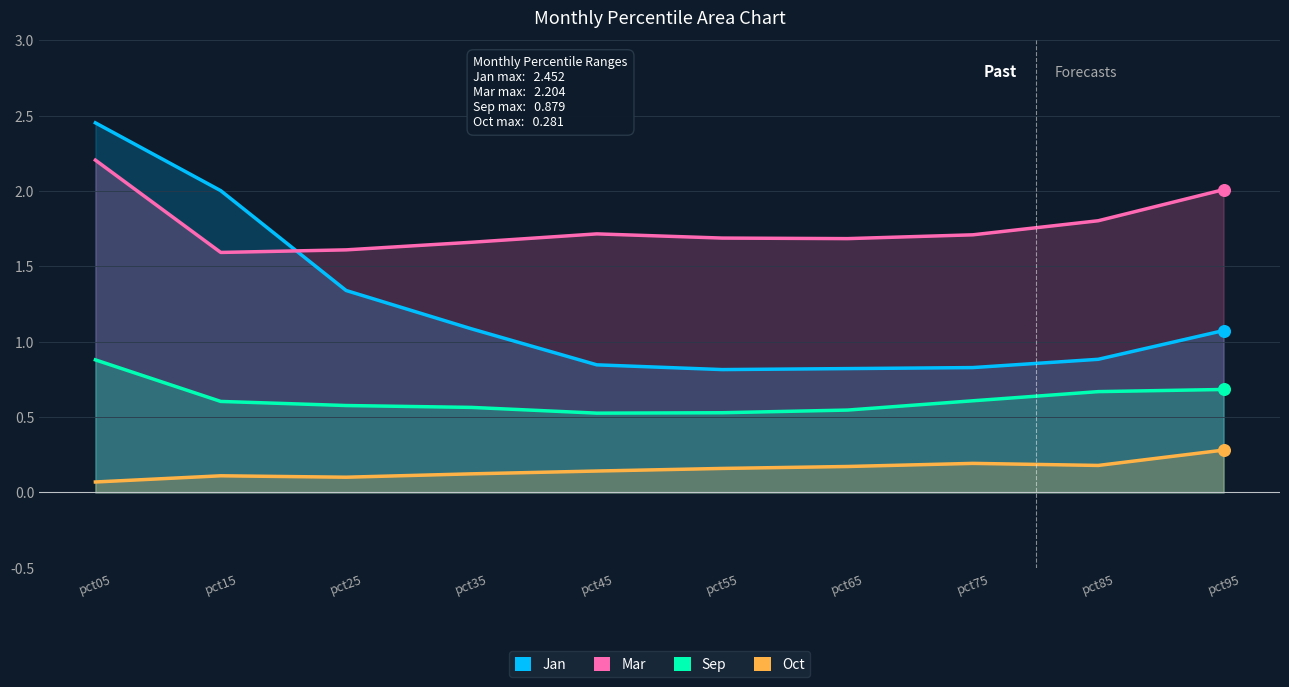

Which series has the widest spread of Y values?

Jan